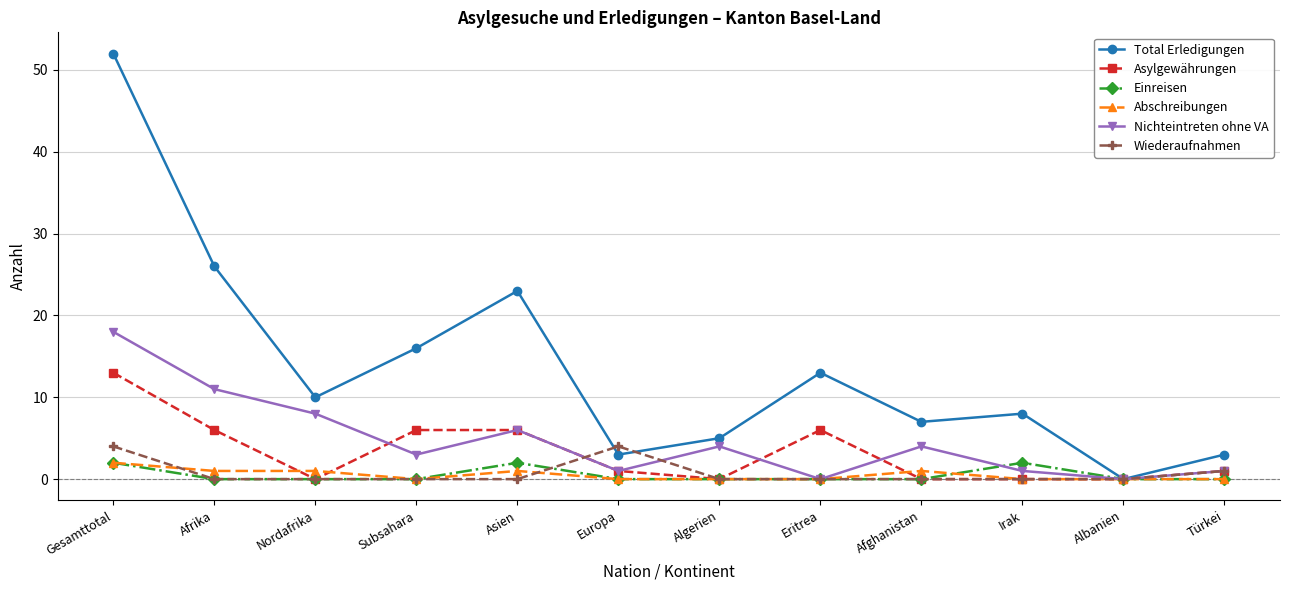

Does the chart have visible grid lines?

Yes